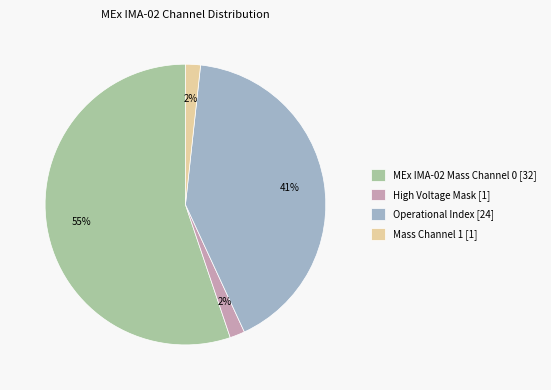

Combined, do Mass Channel 1 [1] and Operational Index [24] account for over 50%?

No